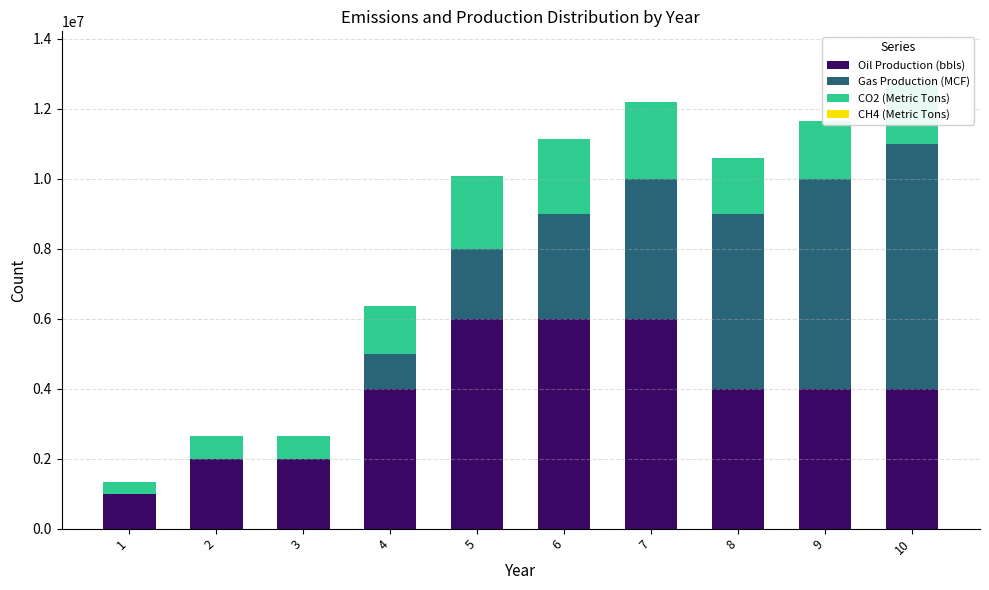

At which label does Oil Production (bbls) reach its minimum?

1